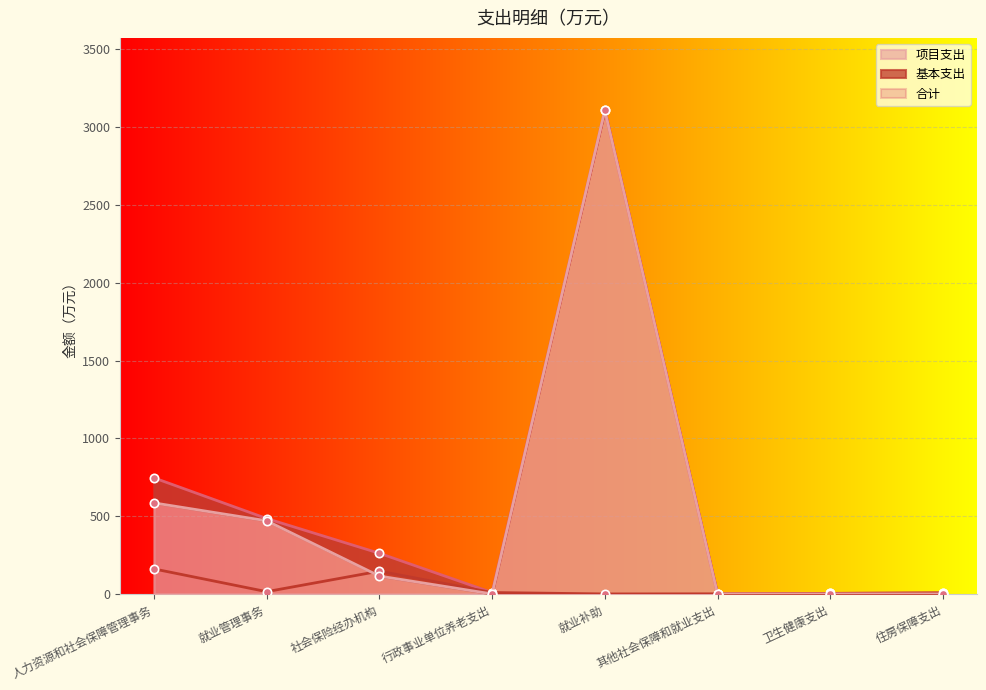

The value of 项目支出 at 其他社会保障和就业支出 is -1570.0. True or false?

False